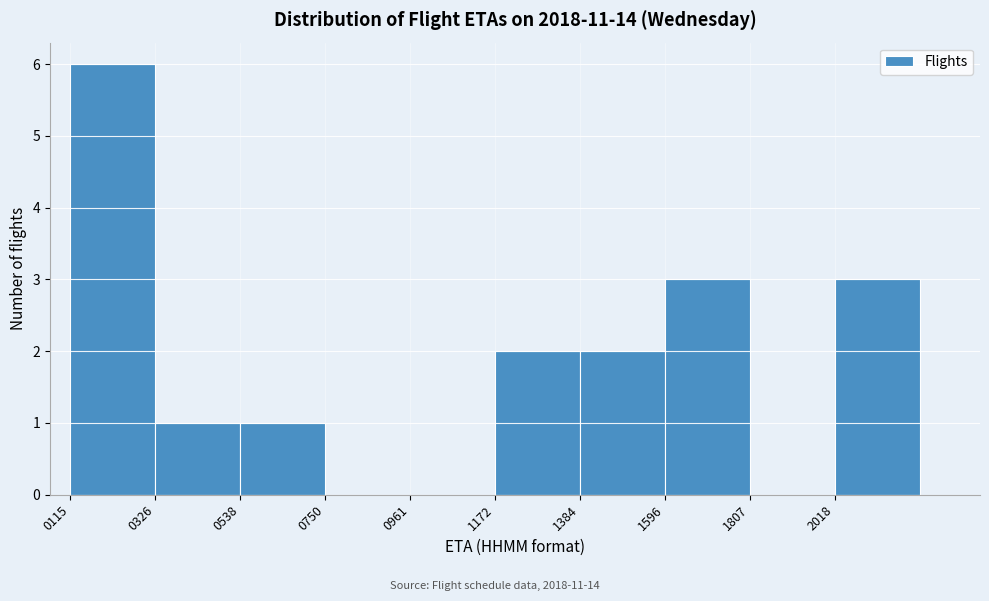

Reading left to right, transcribe this chart: for each bar, give the range it covers on the x-axis and its height. Neither the bar edges nor the heights are printed on the chart, so give them approximately, as read against the axes.

100 to 350: 6
350 to 550: 1
550 to 750: 1
750 to 950: 0
950 to 1150: 0
1150 to 1400: 2
1400 to 1600: 2
1600 to 1800: 3
1800 to 2000: 0
2000 to 2250: 3